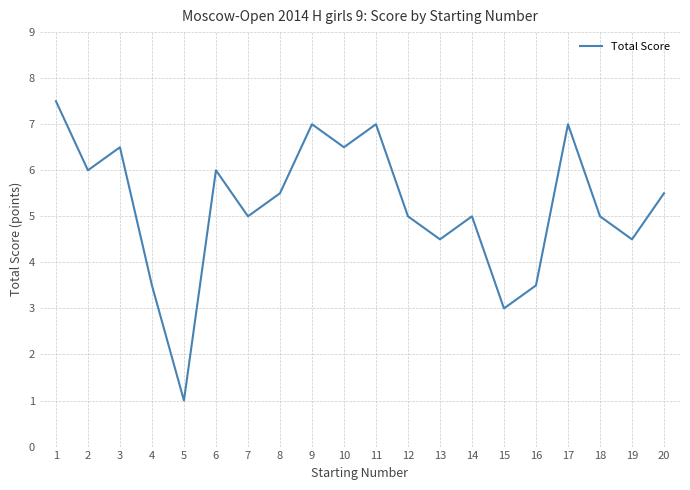

What is the difference between the values at 7 and 13?

0.5